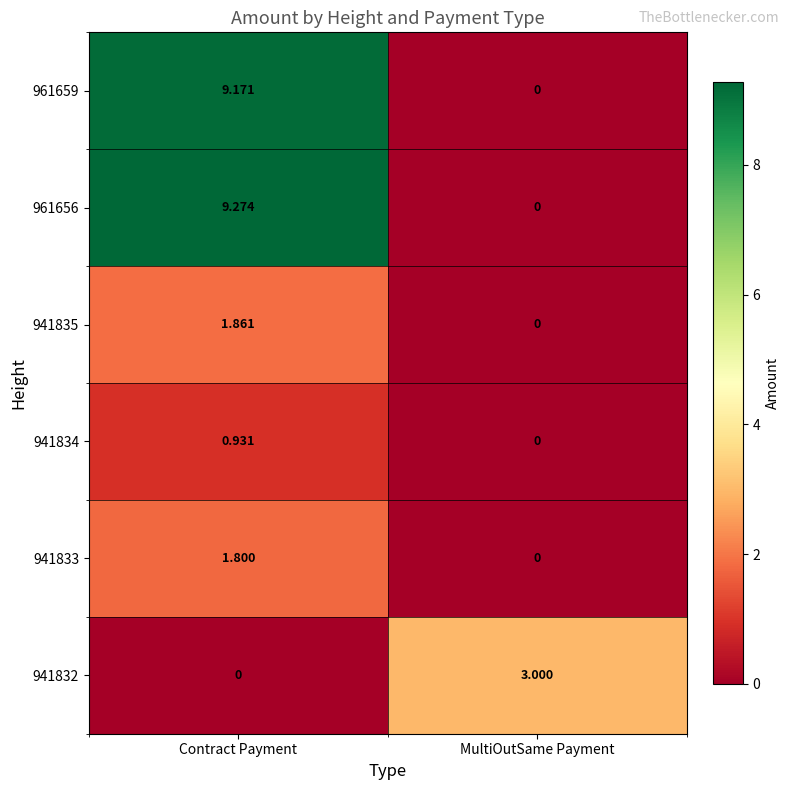

Is the value of 941834 at MultiOutSame Payment greater than the value of 941832 at MultiOutSame Payment?

No